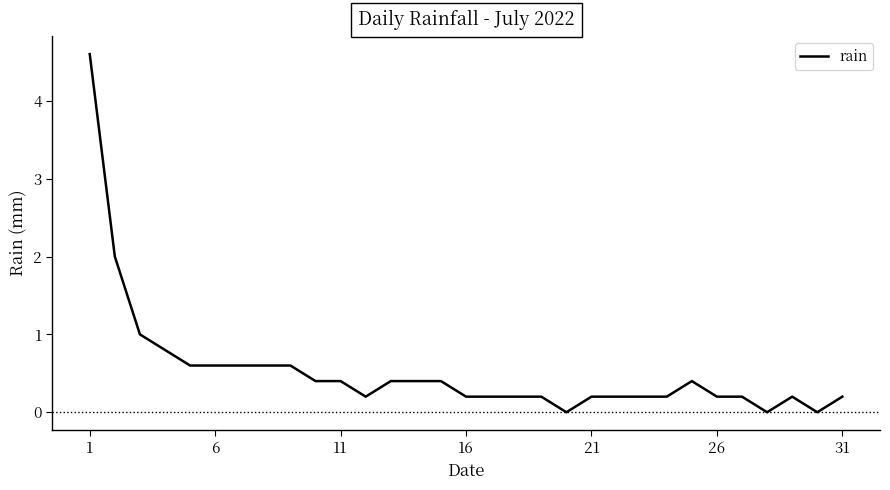

What is the greatest value displayed?

4.6